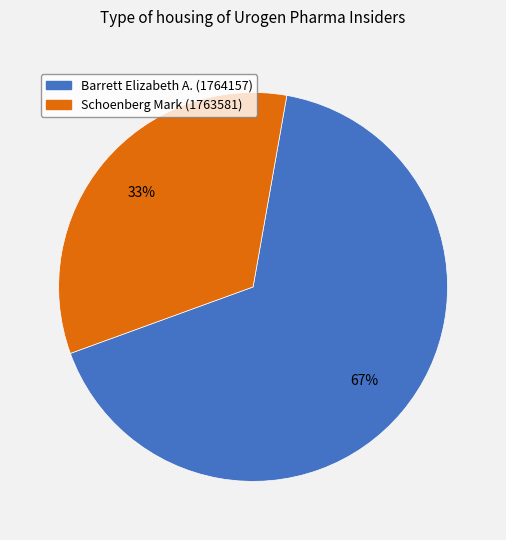

Between Schoenberg Mark (1763581) and Barrett Elizabeth A. (1764157), which is larger?

Barrett Elizabeth A. (1764157)